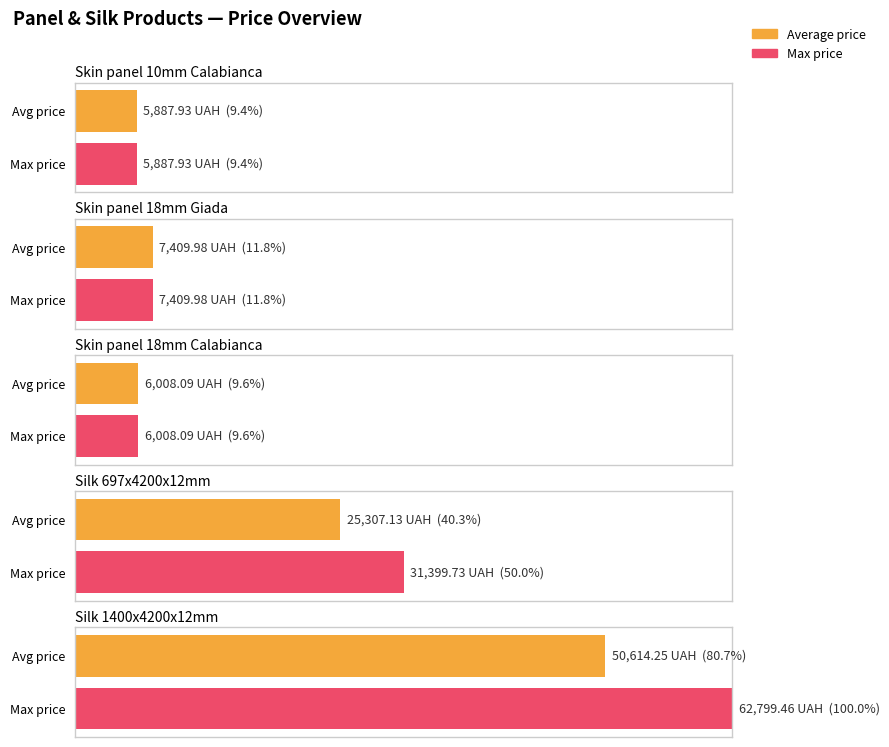

Is it true that Silk 697x4200x12mm equals 41588.9 at Ціна?

False